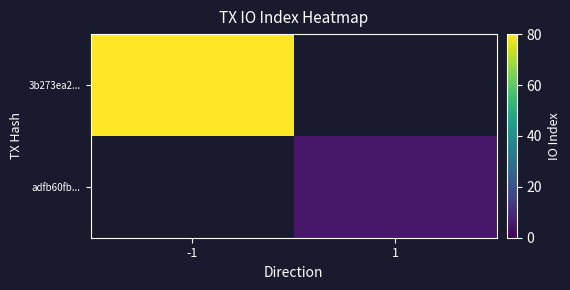

Rank the series by their maximum value, from highest to lowest.

3b273ea2..., adfb60fb...